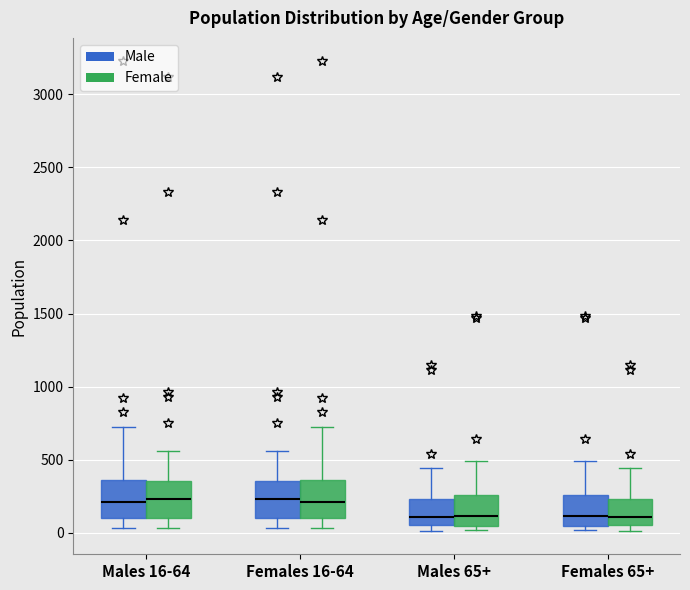

Reading left to right, read every box against the y-axis: the position of its median line, the range the box covers, and the ends of its whiskers. The values are not printed on the chart, so give them approximately, as read against the axis.

Males 16-64 (Male): median 200, box 100 to 350, whiskers 50 to 700
Males 16-64 (Female): median 250, box 100 to 350, whiskers 50 to 550
Females 16-64 (Male): median 250, box 100 to 350, whiskers 50 to 550
Females 16-64 (Female): median 200, box 100 to 350, whiskers 50 to 700
Males 65+ (Male): median 100, box 50 to 250, whiskers 0 to 450
Males 65+ (Female): median 100, box 50 to 250, whiskers 0 to 500
Females 65+ (Male): median 100, box 50 to 250, whiskers 0 to 500
Females 65+ (Female): median 100, box 50 to 250, whiskers 0 to 450